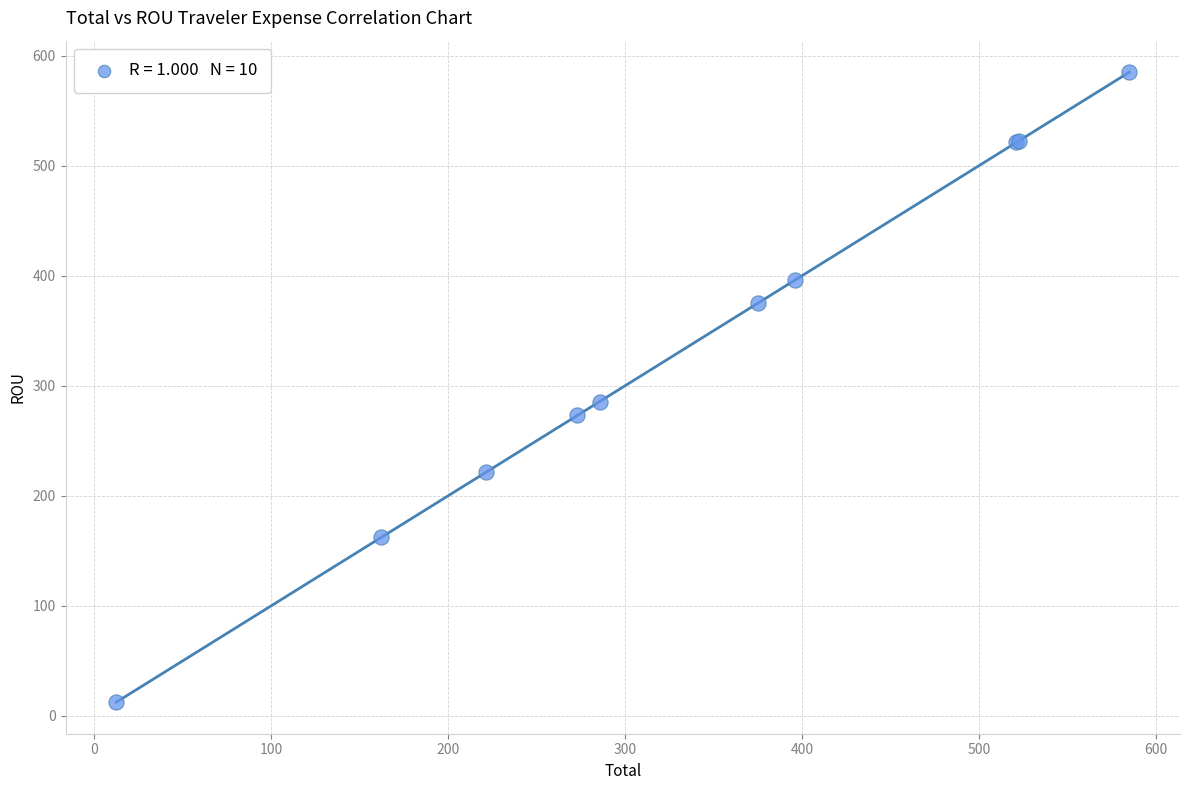

What Y value in the scatter plot is closest to 298?

285.6